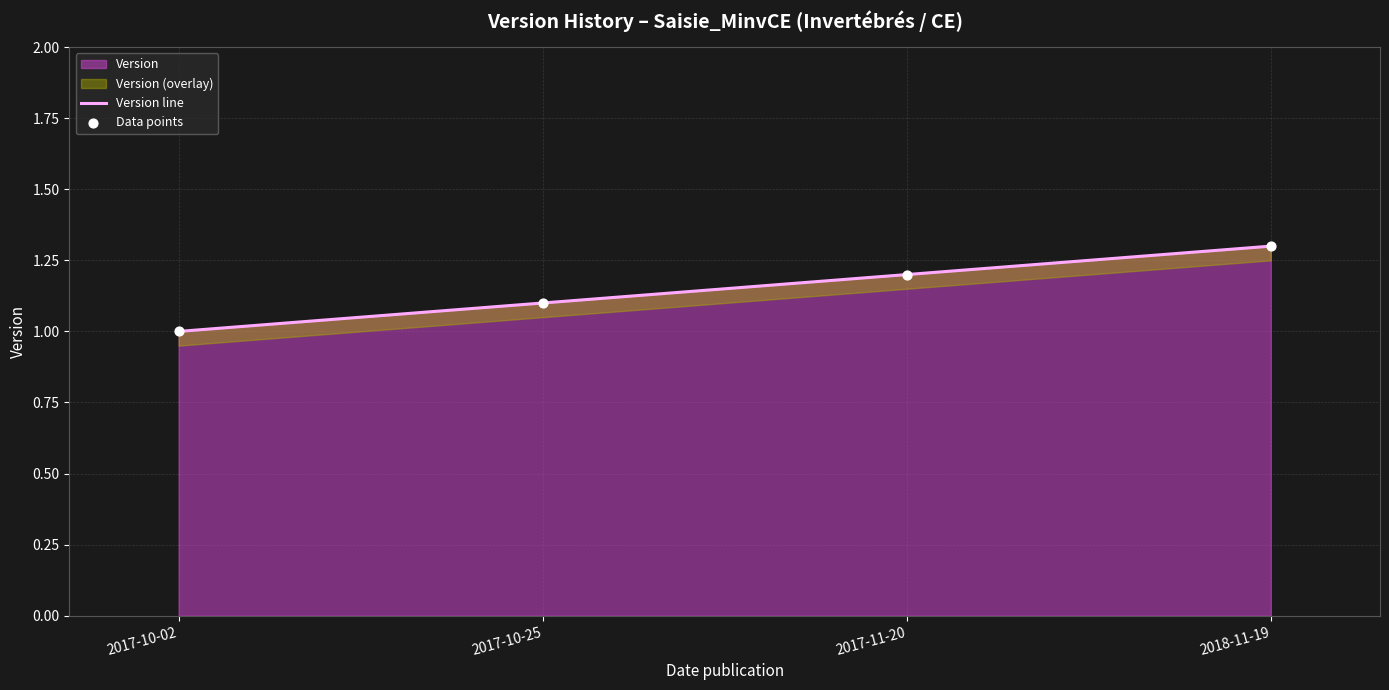

True or false: Version has more than 1 points higher than both neighbors.

False